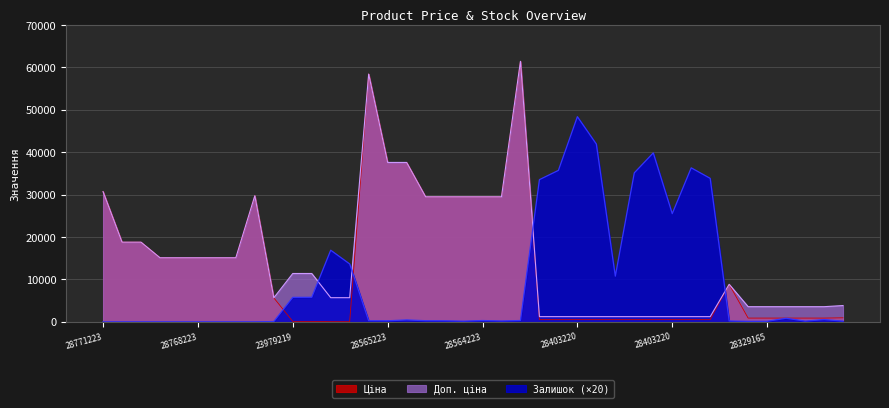

In Доп. ціна, how many points are higher than both neighbors (excluding endpoints)?

4